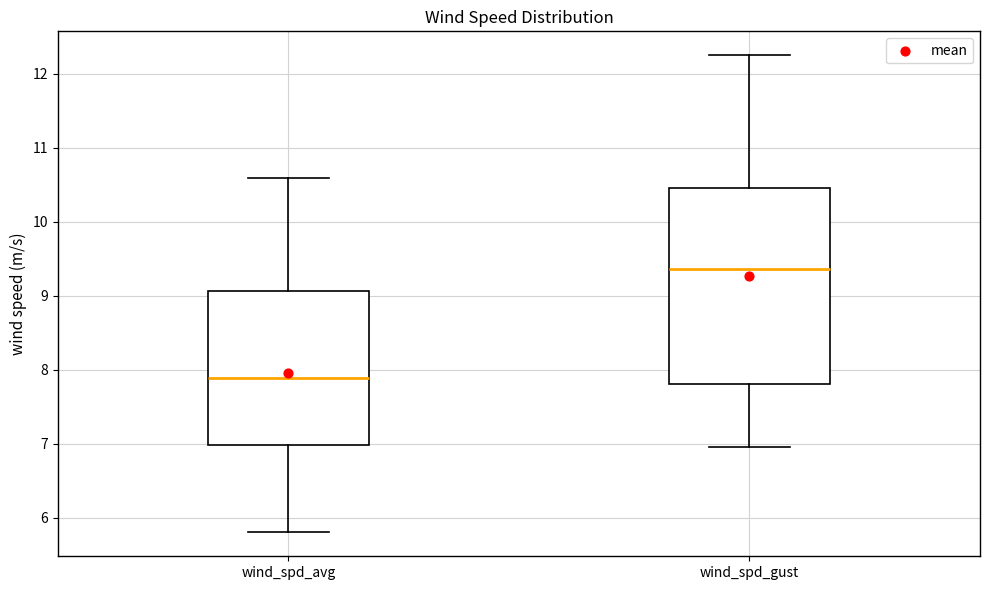

Reading left to right, transcribe this box plot: for each box, give where its median line is, the range the box spans, and where its two whiskers end, as read against the y-axis. The values are not printed on the chart, so give them approximately, as read against the axis.

wind_spd_avg: median 7.9, box 7.0 to 9.1, whiskers 5.8 to 10.6
wind_spd_gust: median 9.4, box 7.8 to 10.5, whiskers 7.0 to 12.3